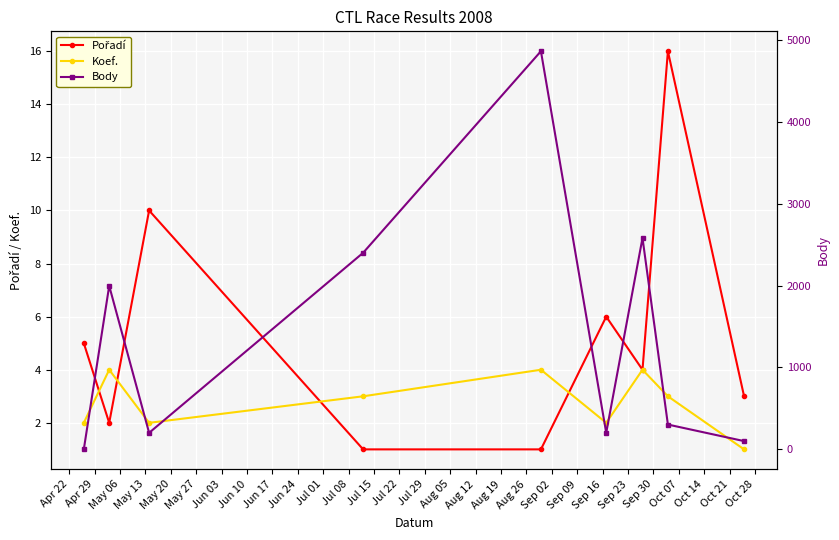

Which series has the largest total across all categories?

Body